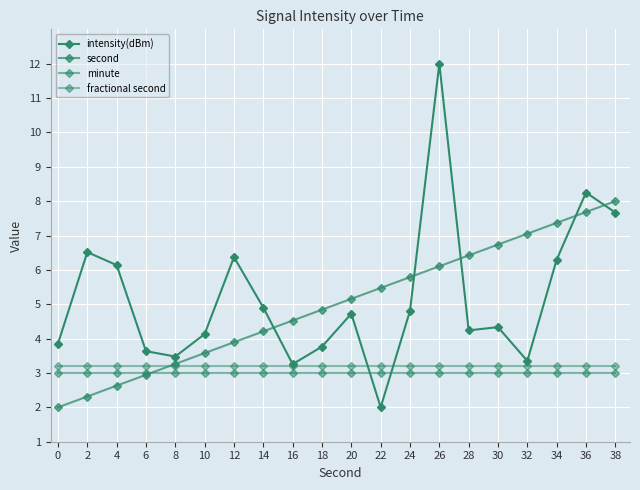

Between which two adjacent categories do intensity(dBm) and fractional second first intersect?

20 and 22